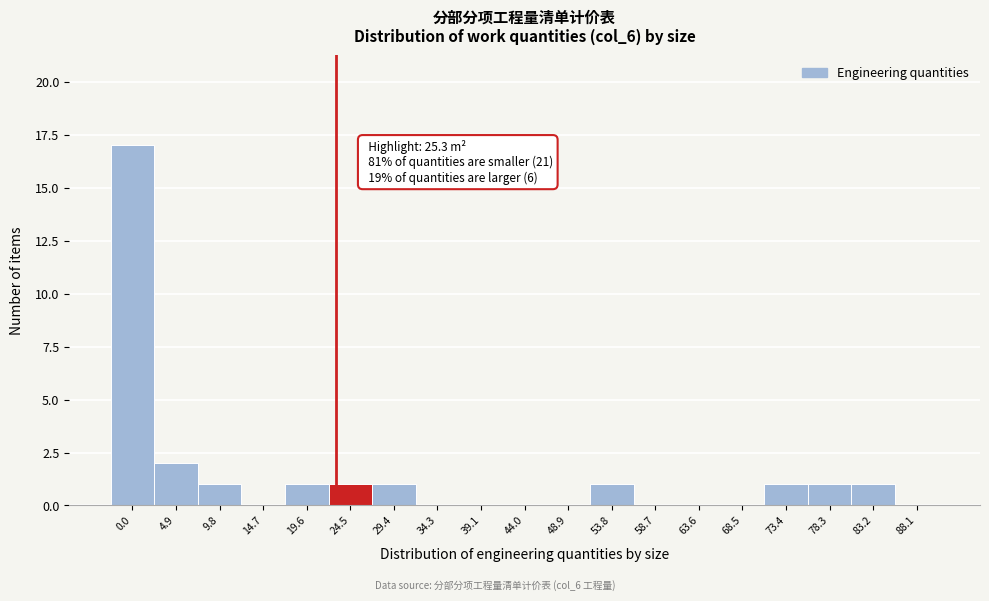

Reading left to right, what are all the values shown in this chart?

0.0=17	4.9=2	9.8=1	14.7=0	19.6=1	24.5=1	29.4=1	34.3=0	39.1=0	44.0=0	48.9=0	53.8=1	58.7=0	63.6=0	68.5=0	73.4=1	78.3=1	83.2=1	88.1=0